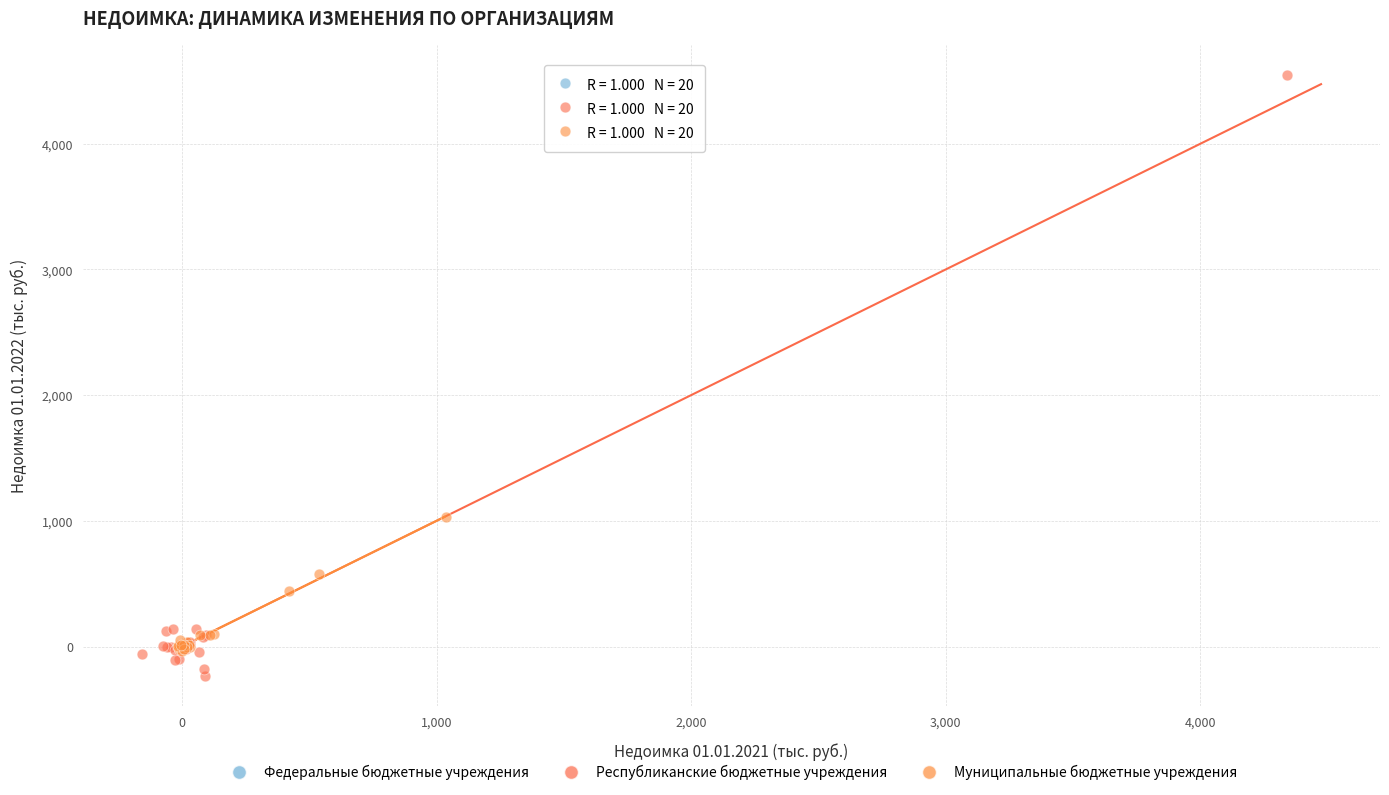

Which series has the widest spread of Y values?

Республиканские бюджетные учреждения